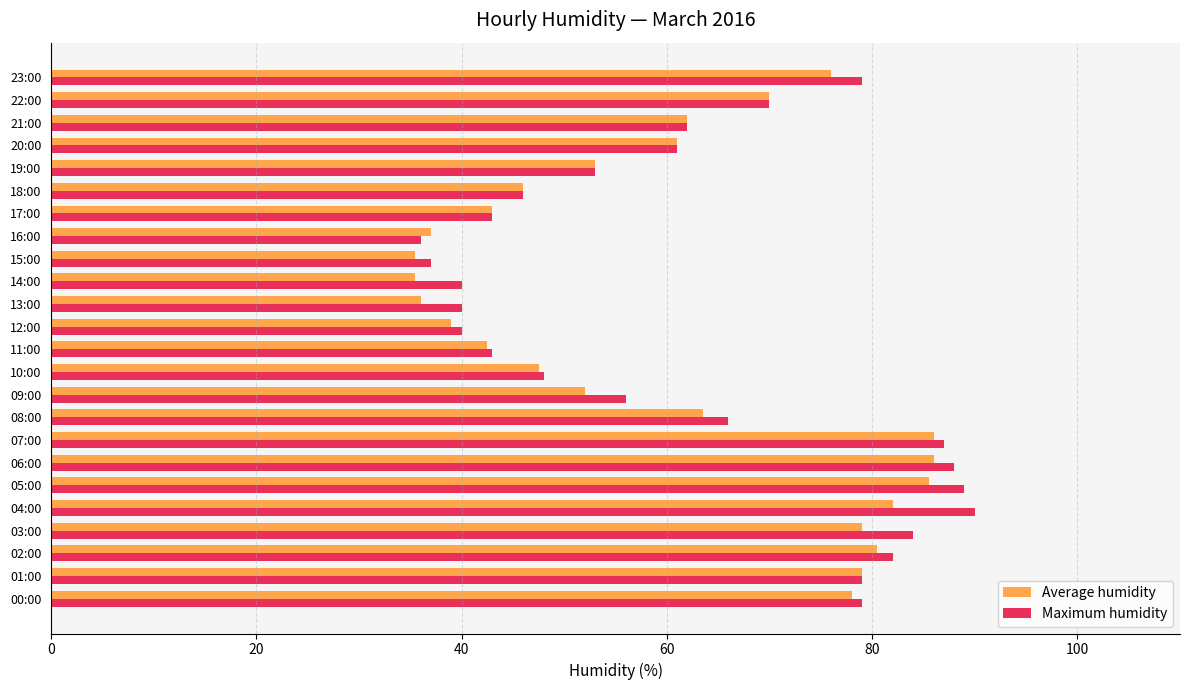

Rank the series by their average value, from highest to lowest.

Maximum humidity, Average humidity